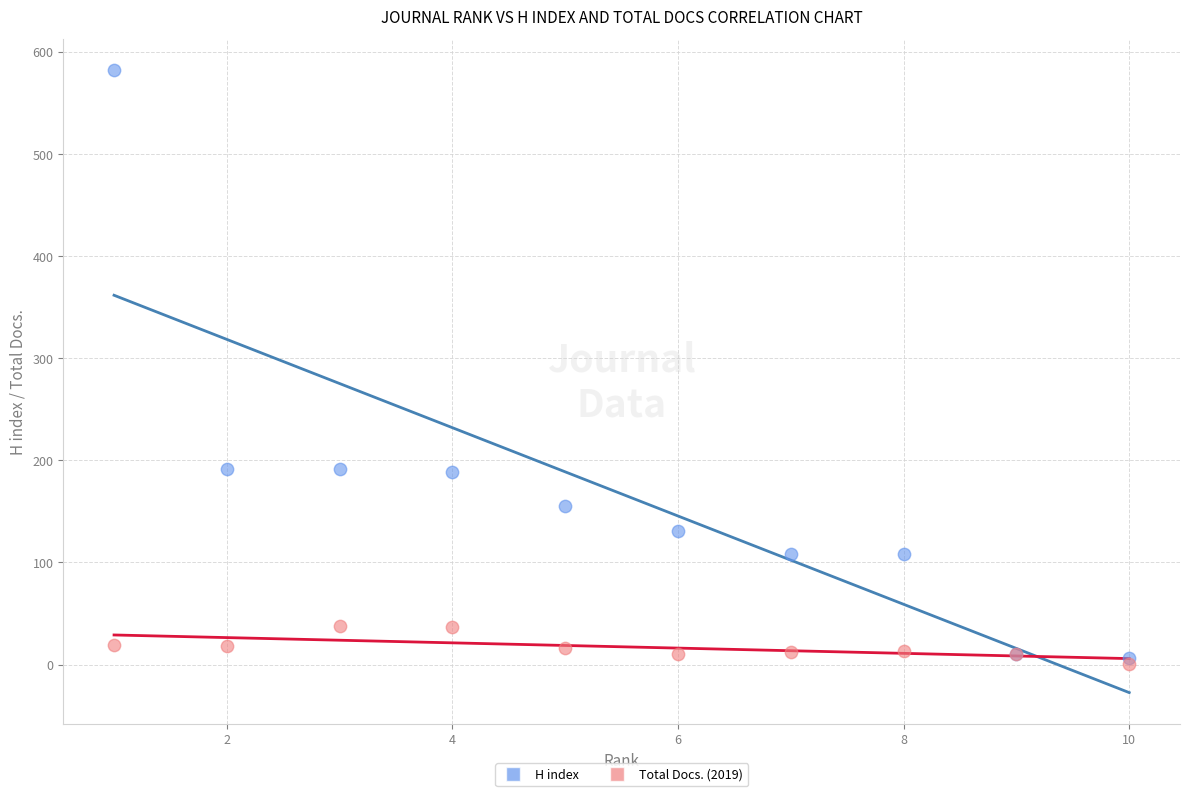

What are all the series names shown in the legend?

H index, Total Docs. (2019)